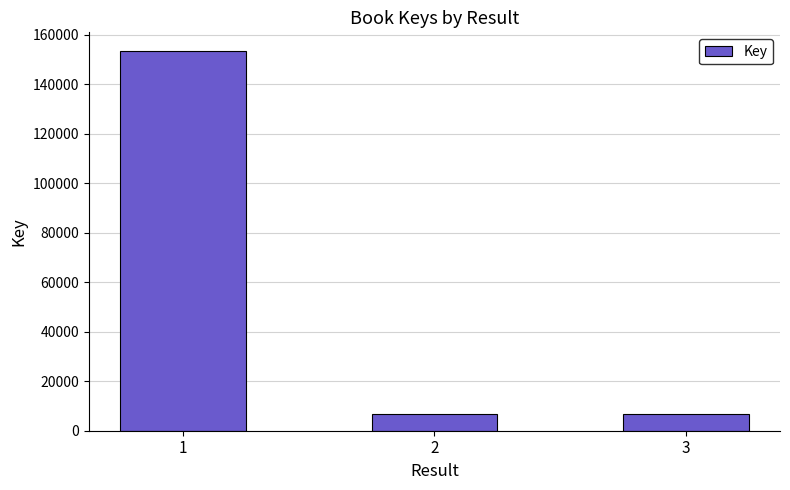

What is the sum of the values at 3 and 1?

160341